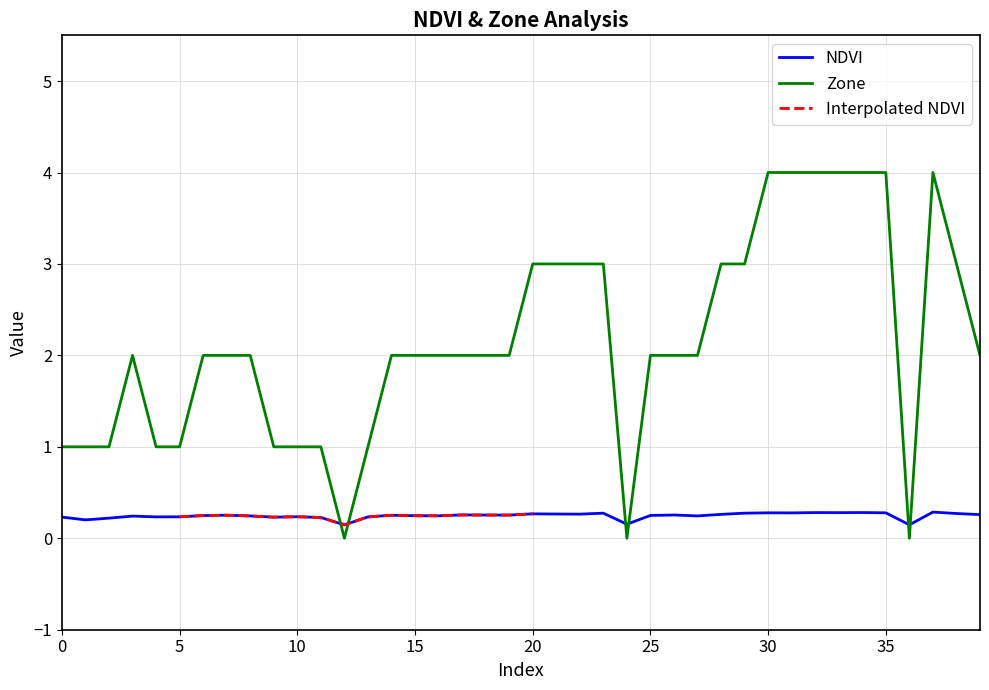

True or false: NDVI has more than 0 points higher than both neighbors.

True